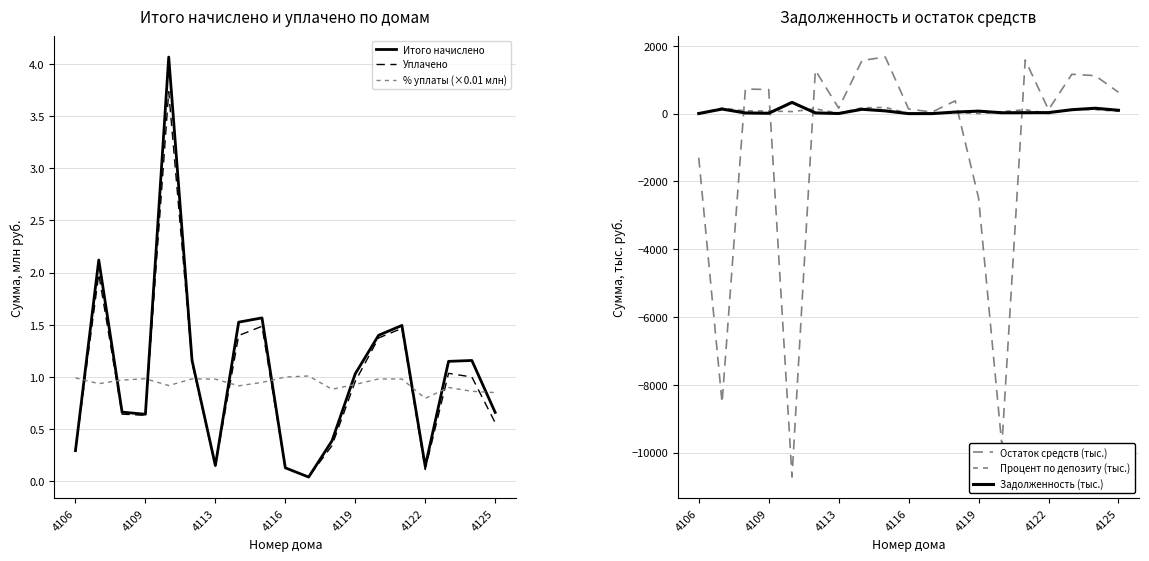

What is the maximum value for Уплачено?

3.7